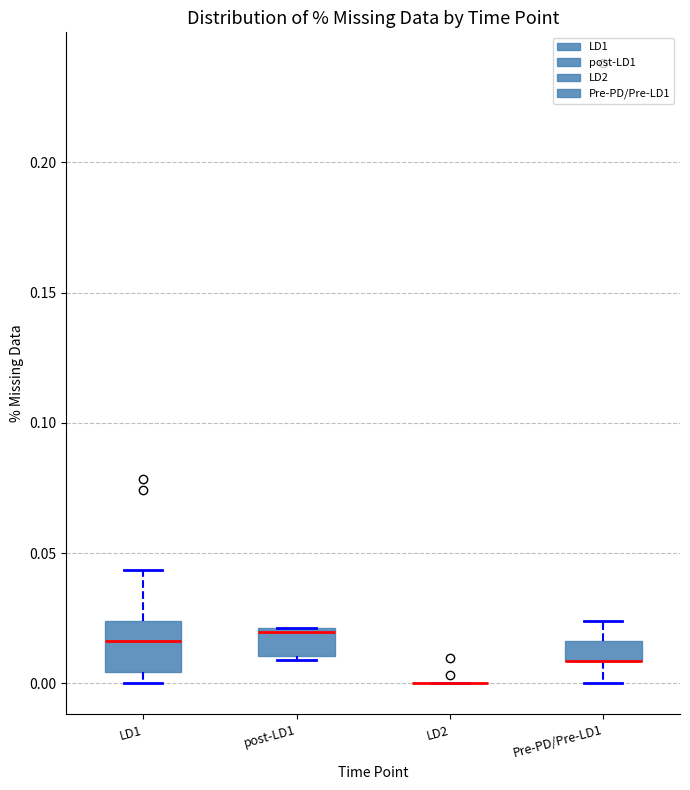

Which box is the tallest, from its lower edge to its upper edge?

LD1